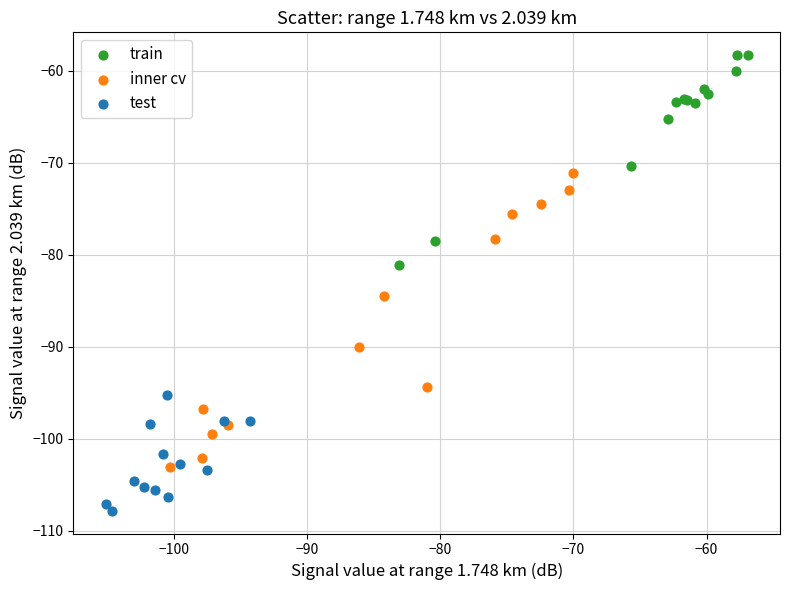

Which series has the largest Y range (max minus min)?

inner cv